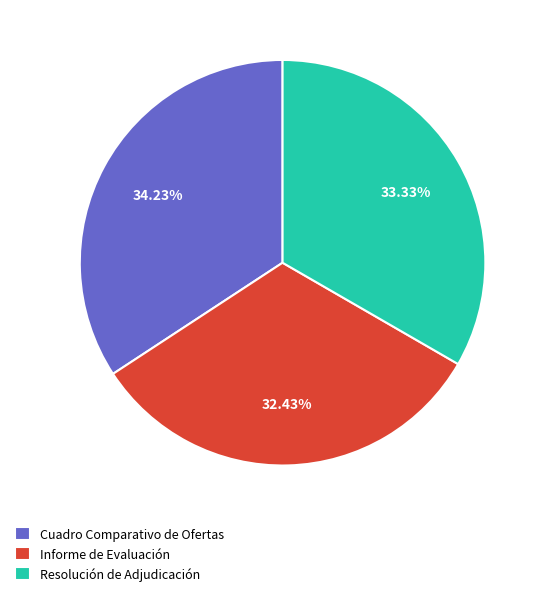

What is the ratio of the value at Informe de Evaluación to the value at Resolución de Adjudicación?

1.0